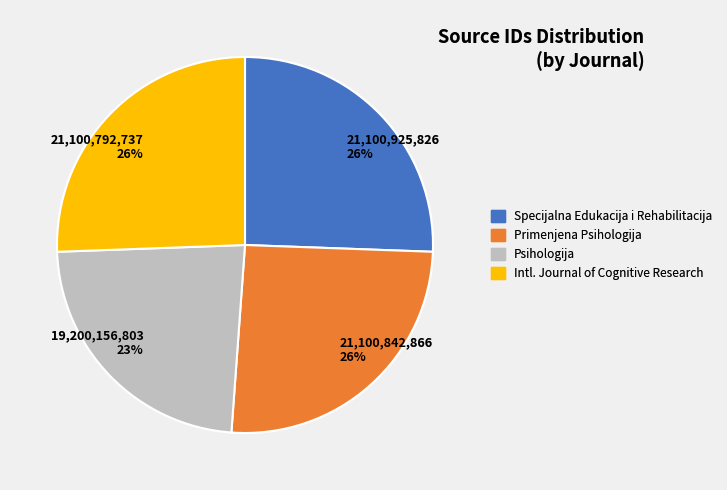

Is there any slice that represents more than half of the pie?

No